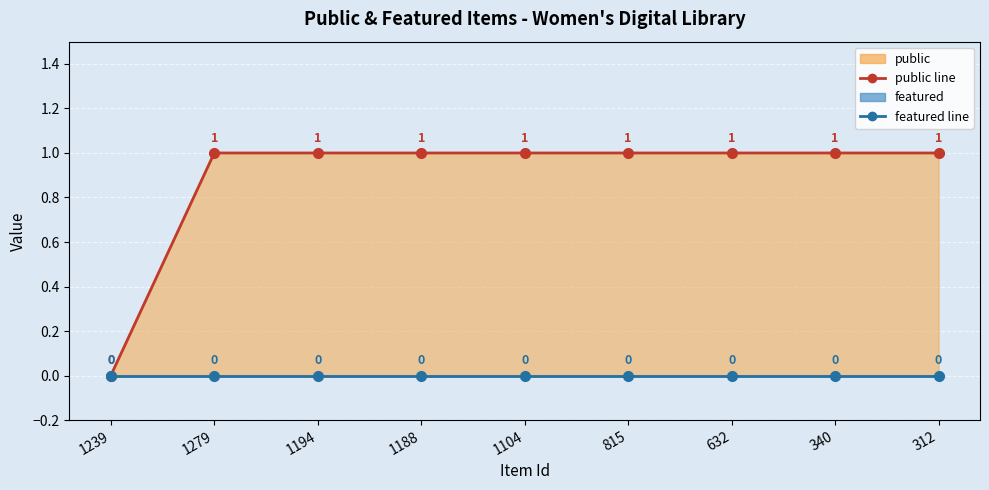

The value of featured line at 1104 is 0. True or false?

True